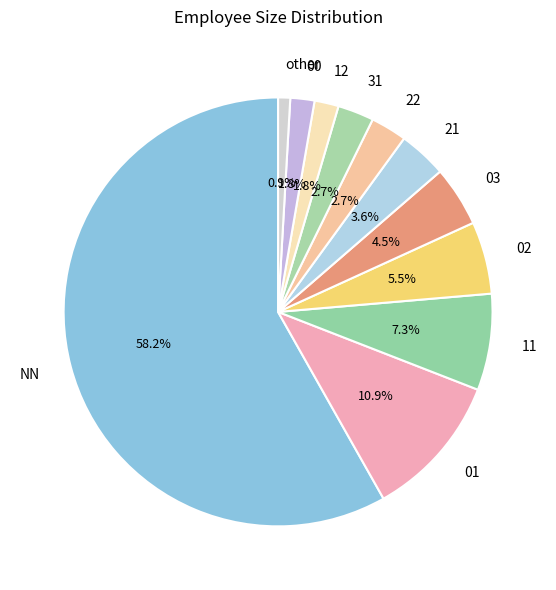

Combined, do 01 and NN account for over 50%?

Yes